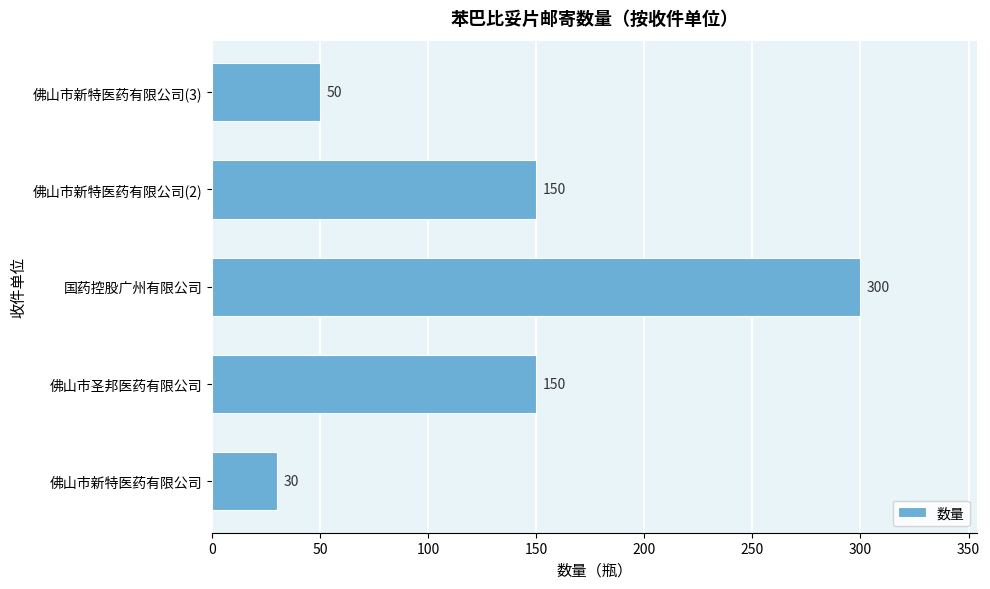

Does the chart contain any negative values?

No